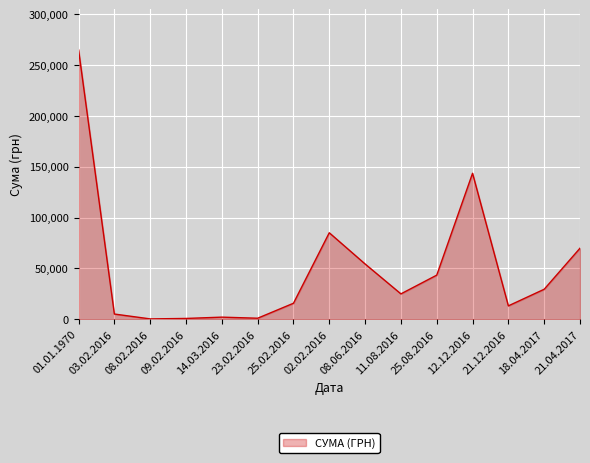

At which category does the chart reach its peak across all series?

01.01.1970